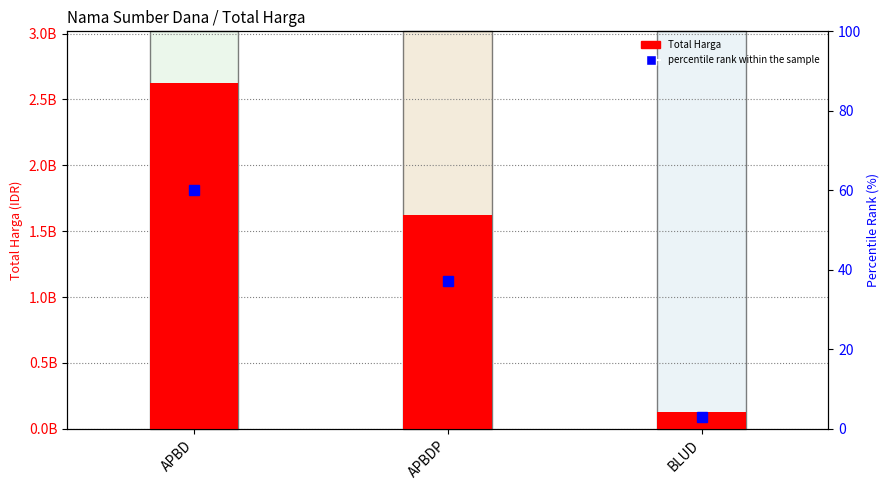

List the series in order of their overall mean, highest first.

Total Harga, percentile rank within the sample